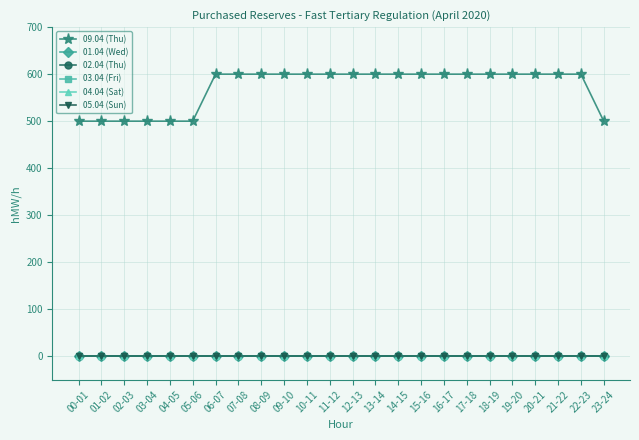

True or false: 01.04 (Wed) and 03.04 (Fri) cross at least once.

False